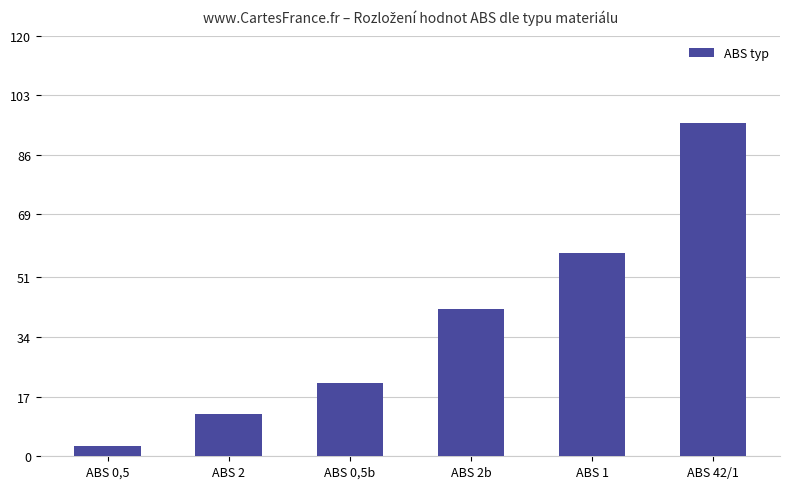

How many data points does each series have?

6